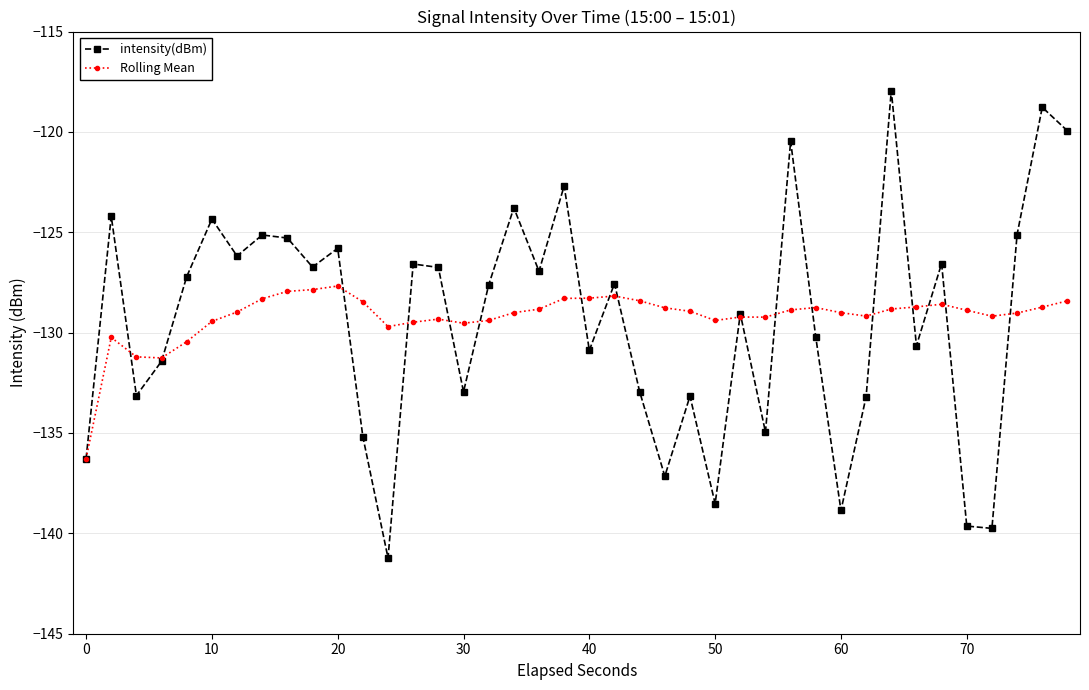

Which series has the widest spread of values?

intensity(dBm)